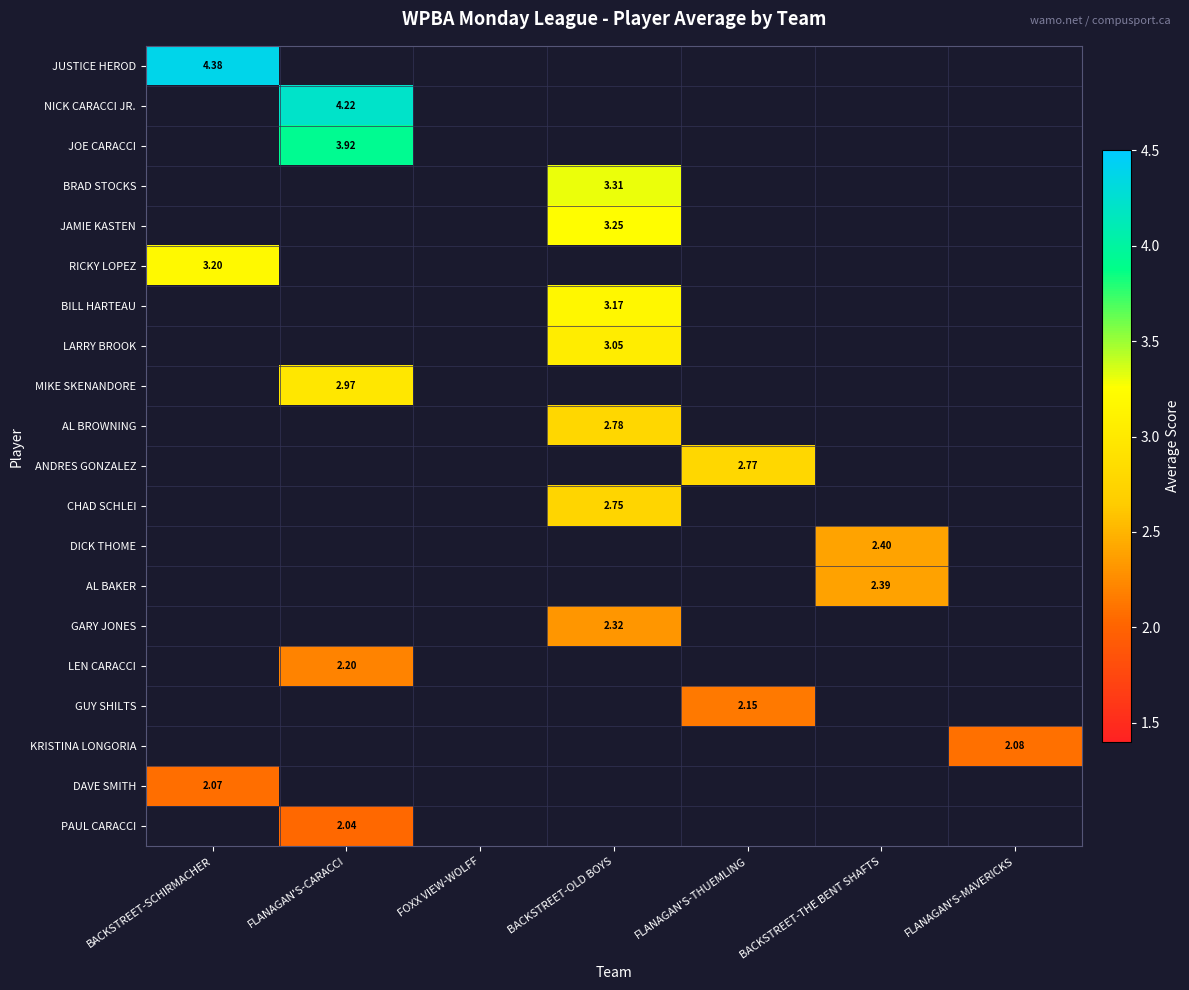

What is the maximum value shown in the chart?

4.4